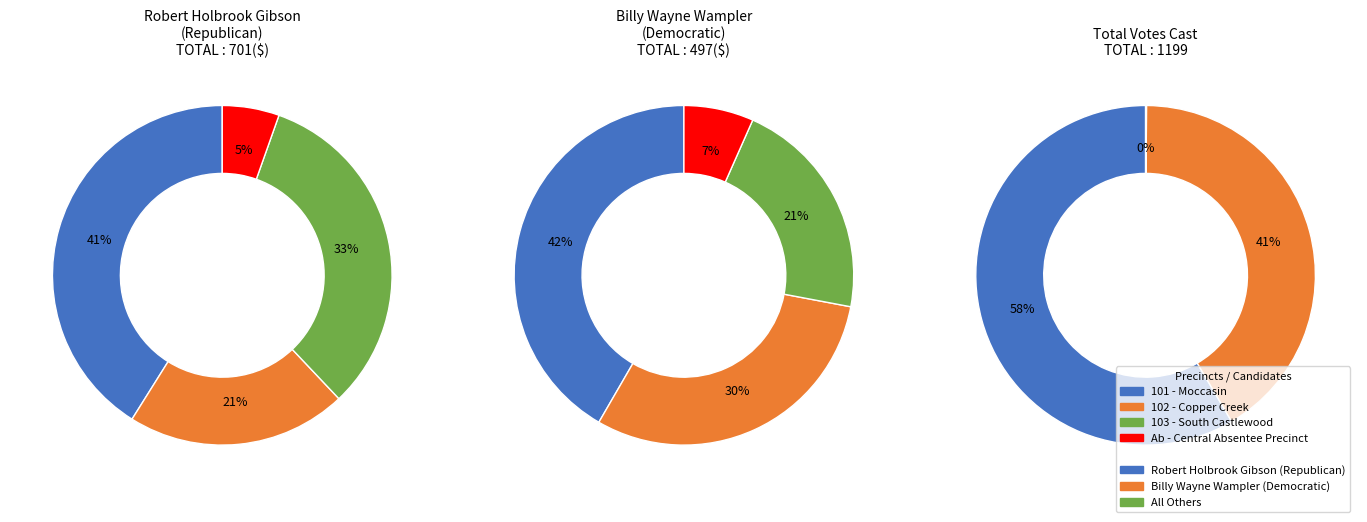

Combined, what portion of the pie is 102 - Copper Creek and 101 - Moccasin?

62.1%